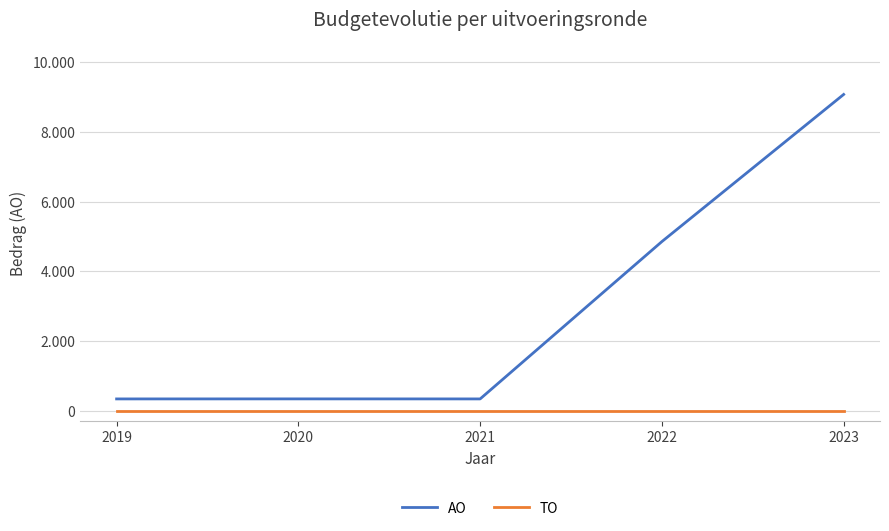

What are all the series names shown in the legend?

AO, TO